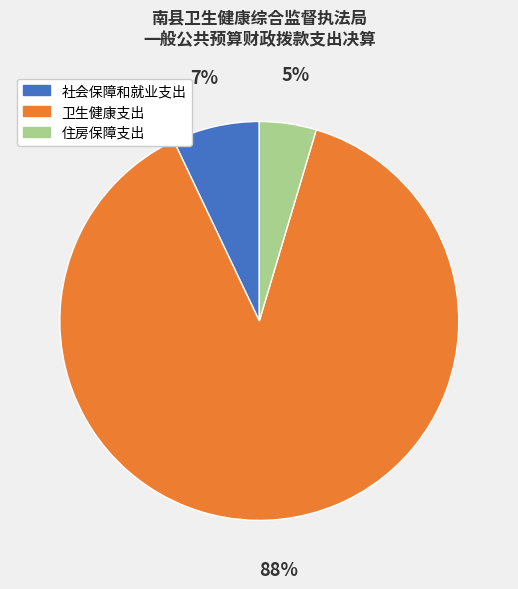

Does 住房保障支出 account for over 50% of the chart?

No